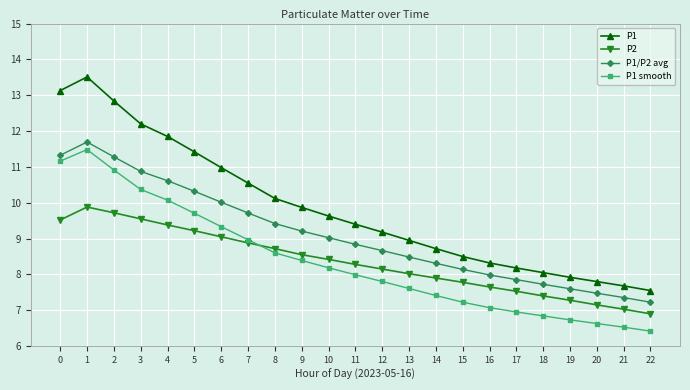

Is the value of P1 smooth at 21 greater than the value of P2 at 12?

No